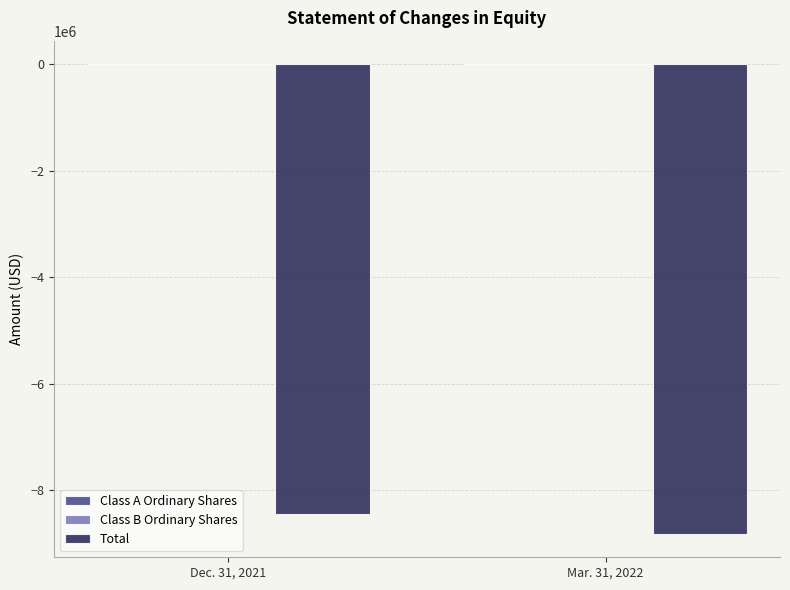

The value of Total at Mar. 31, 2022 is -15775557. True or false?

False